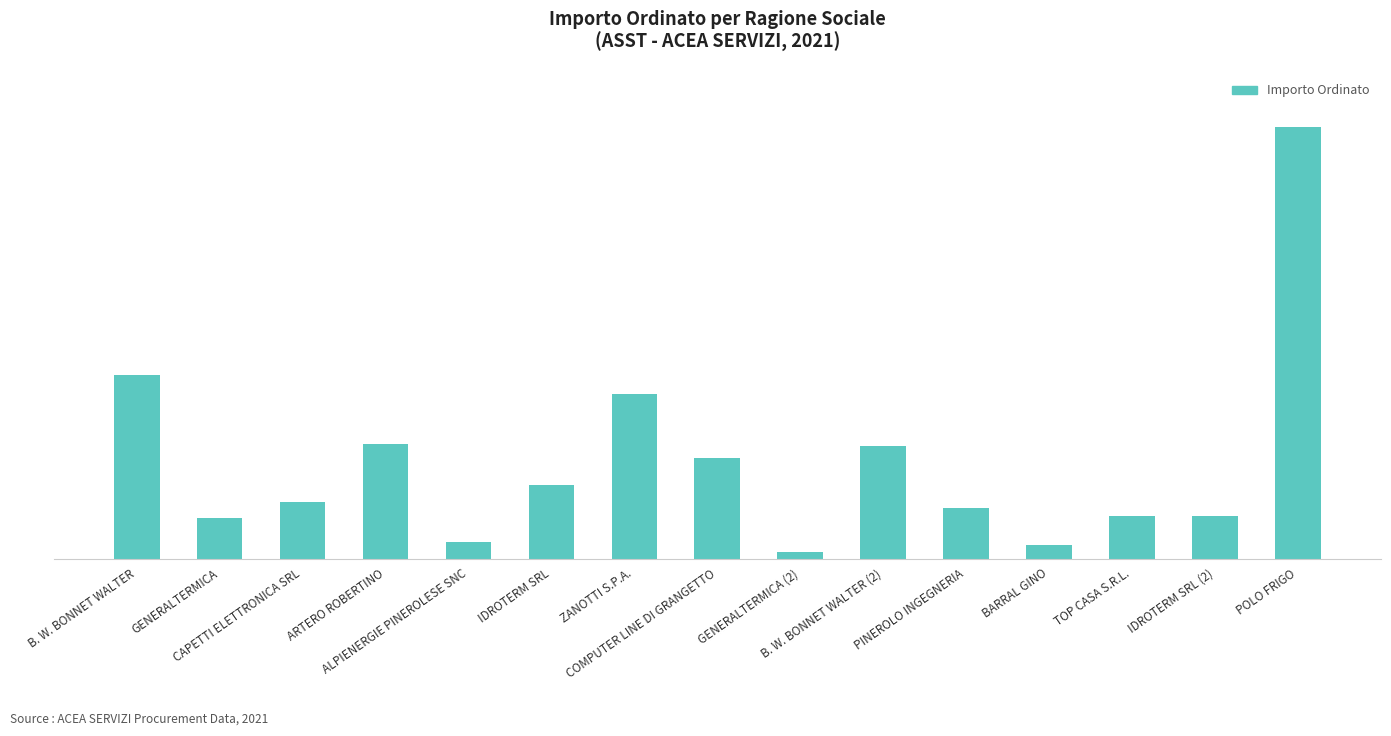

Approximately how many times larger is the value at COMPUTER LINE DI GRANGETTO compared to PINEROLO INGEGNERIA?

2.0